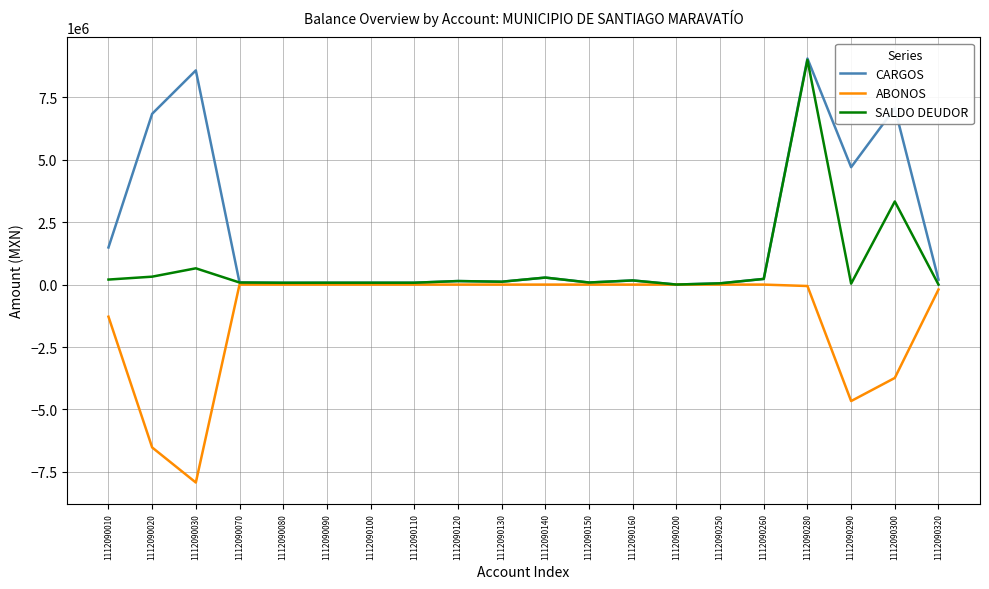

At which category is the sum across all series the highest?

1112090280